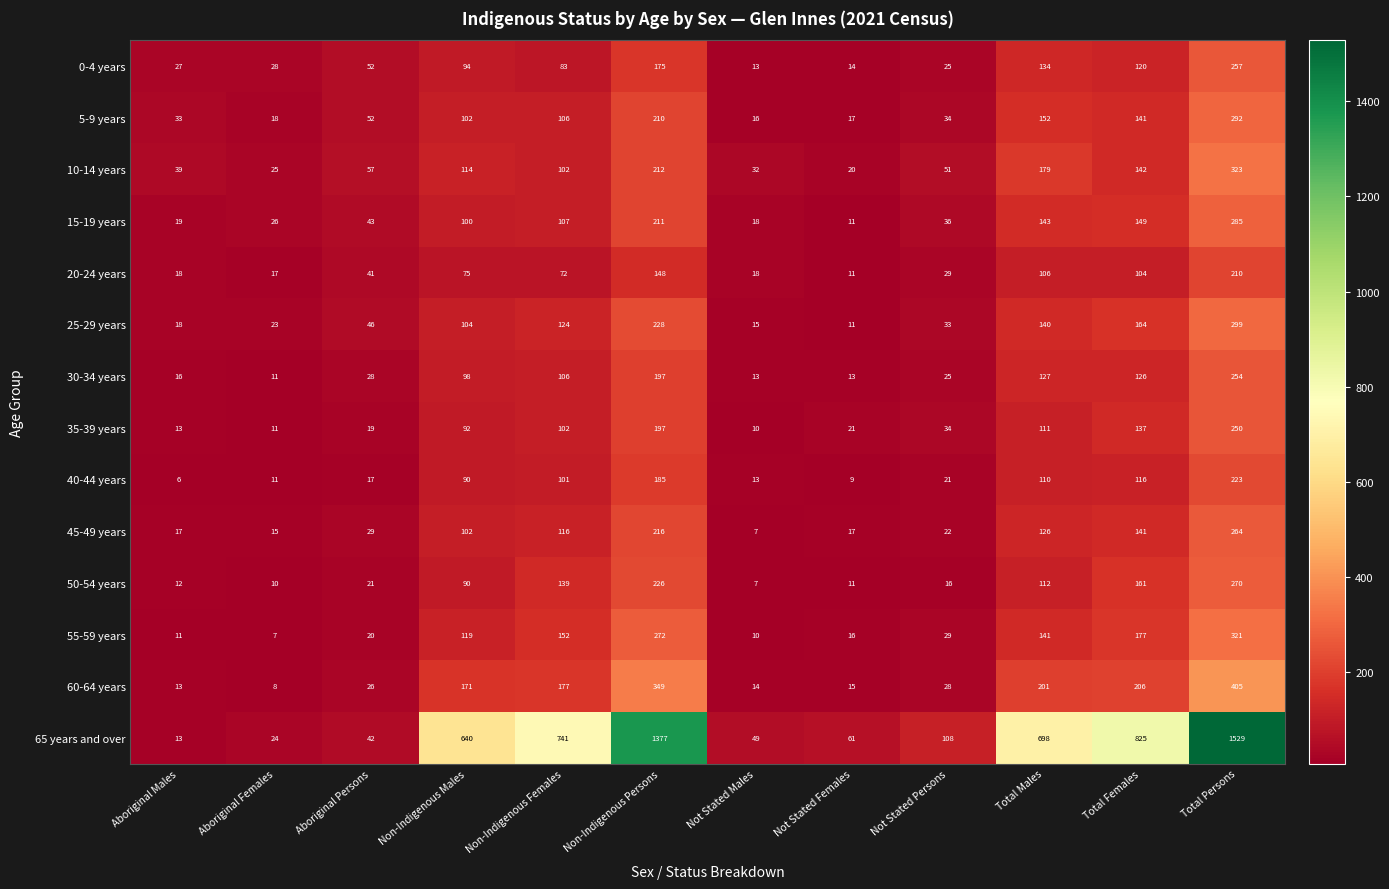

What is the approximate value of 25-29 years at Non-Indigenous Males, to the nearest 5?

105